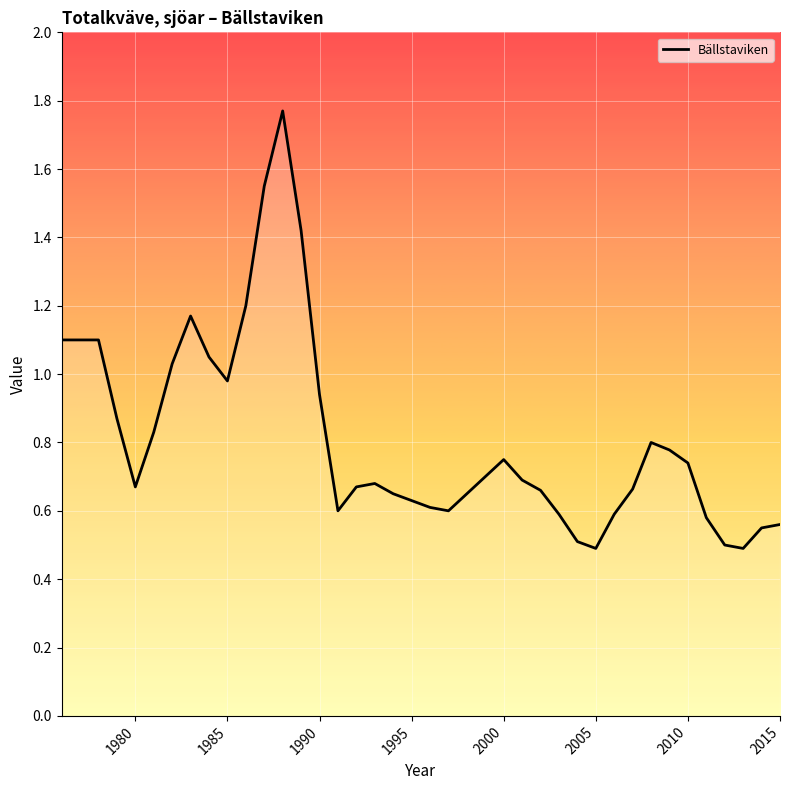

How many lines are shown in the chart?

1